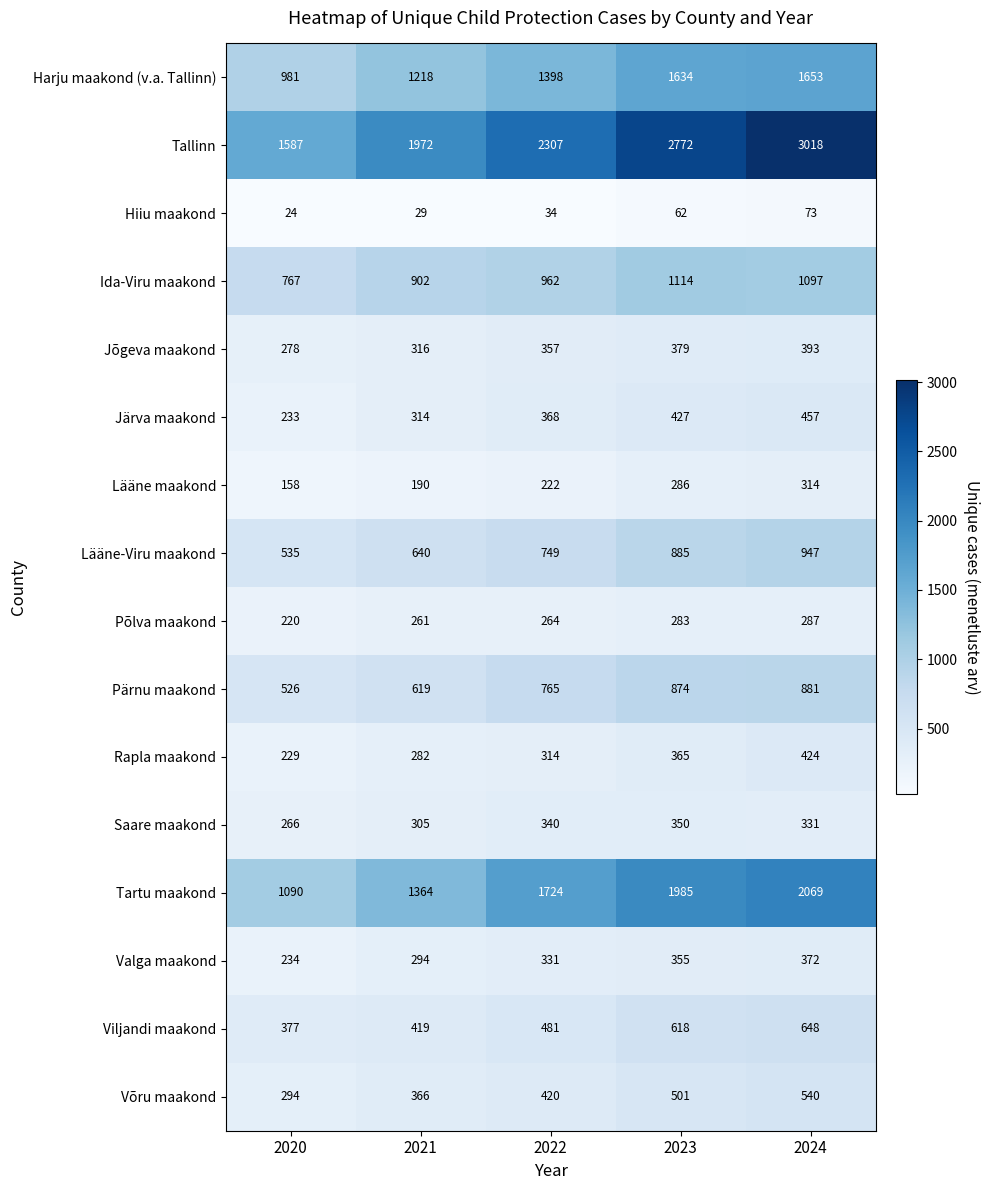

Rank the series at 2022 from lowest to highest value.

Hiiu maakond, Lääne maakond, Põlva maakond, Rapla maakond, Valga maakond, Saare maakond, Jõgeva maakond, Järva maakond, Võru maakond, Viljandi maakond, Lääne-Viru maakond, Pärnu maakond, Ida-Viru maakond, Harju maakond (v.a. Tallinn), Tartu maakond, Tallinn